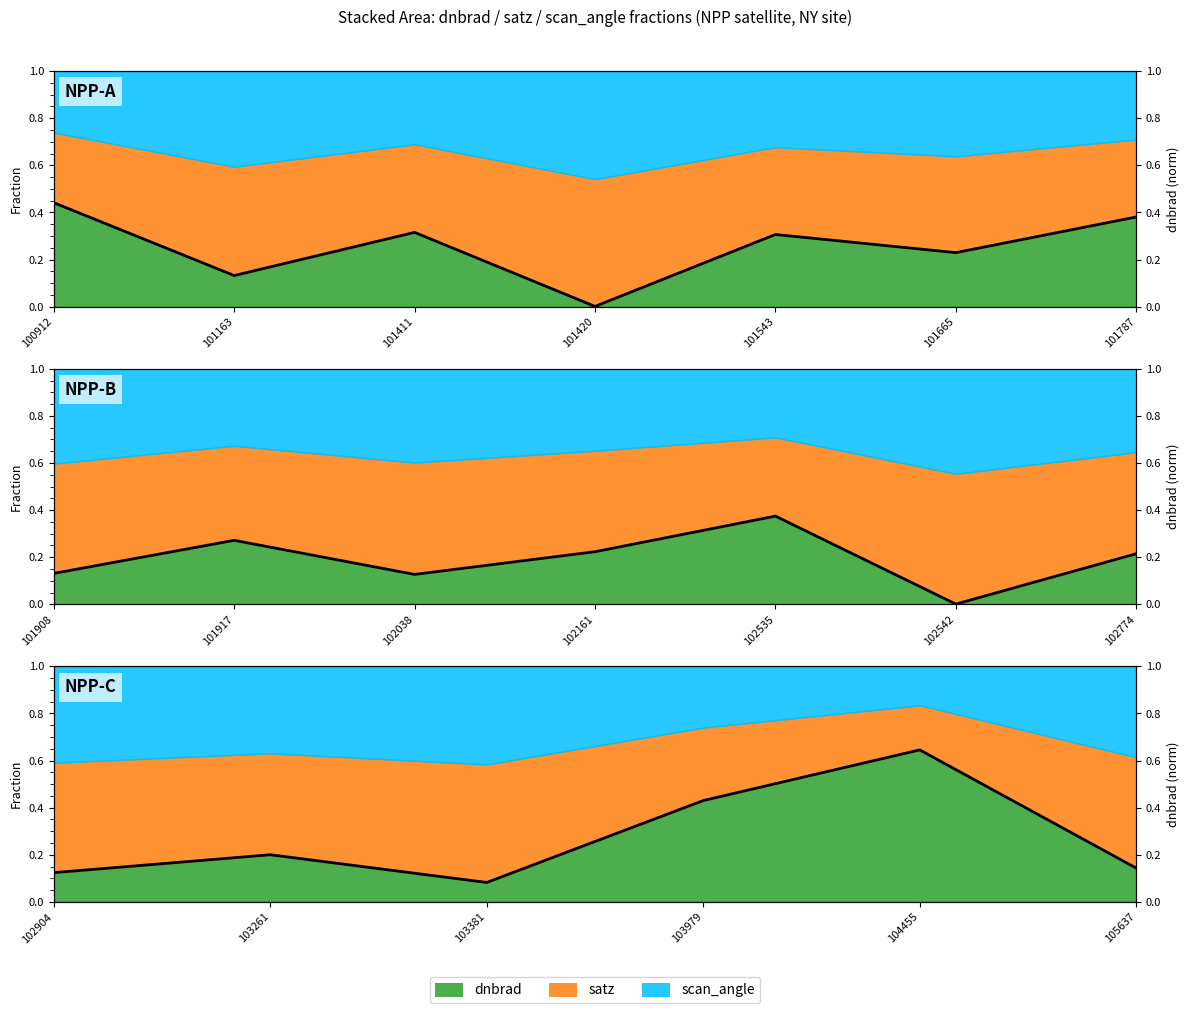

How many interior local peaks (higher than both neighbors) does the data have?

2